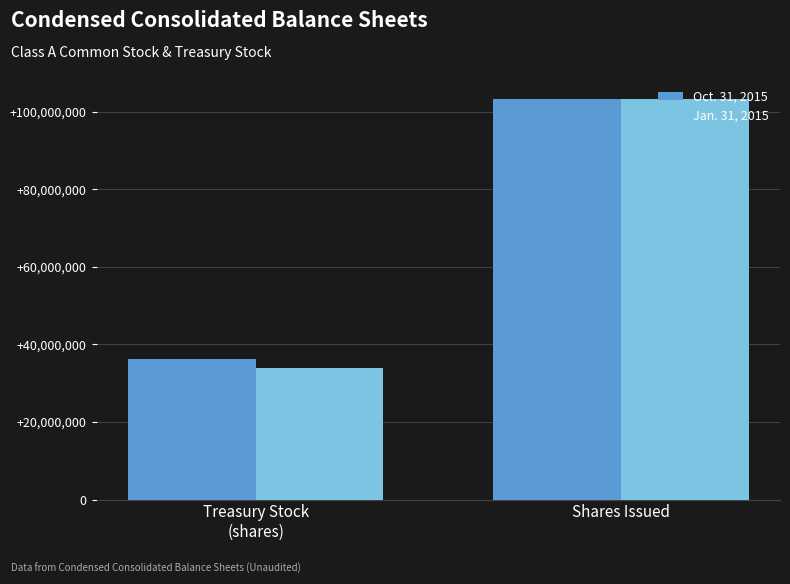

What is the value of the Oct. 31, 2015 bar at the 2nd from the left?

103300000